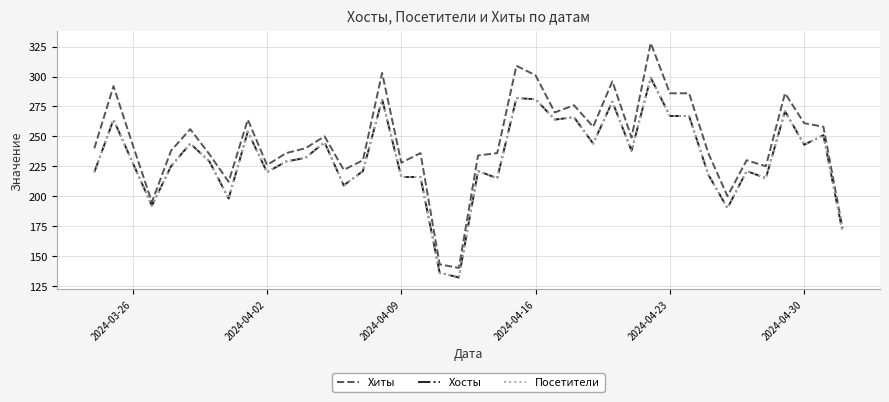

Does the chart display data point markers on the line(s)?

No